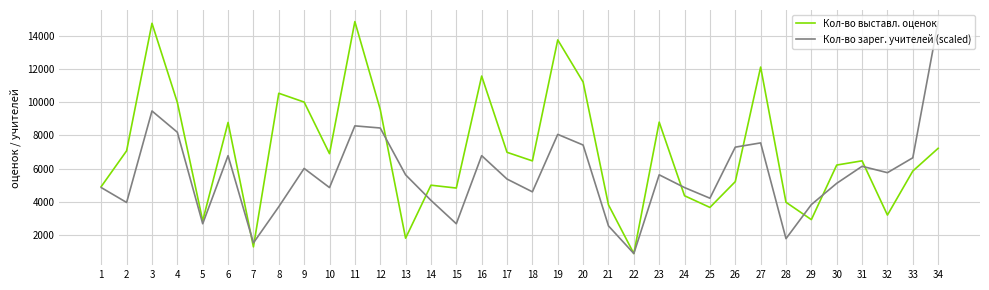

What is the average value of the Кол-во выставл. оценок series?

6998.2